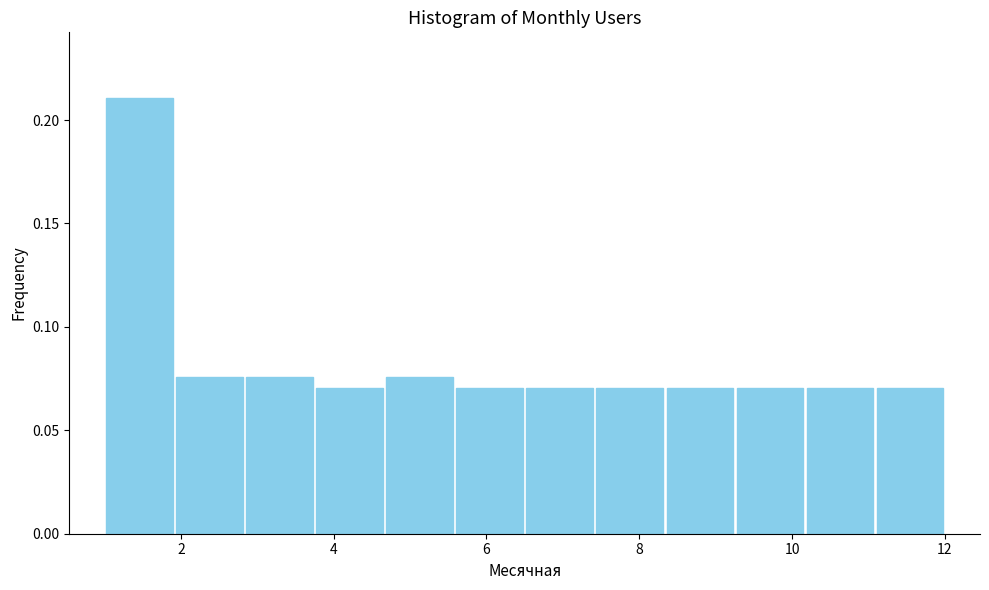

What is the height of the bar covering 11.0 to 12.0 on the x-axis? Neither the bar edges nor the heights are printed on the chart, so give them approximately, as read against the axes.

0.070